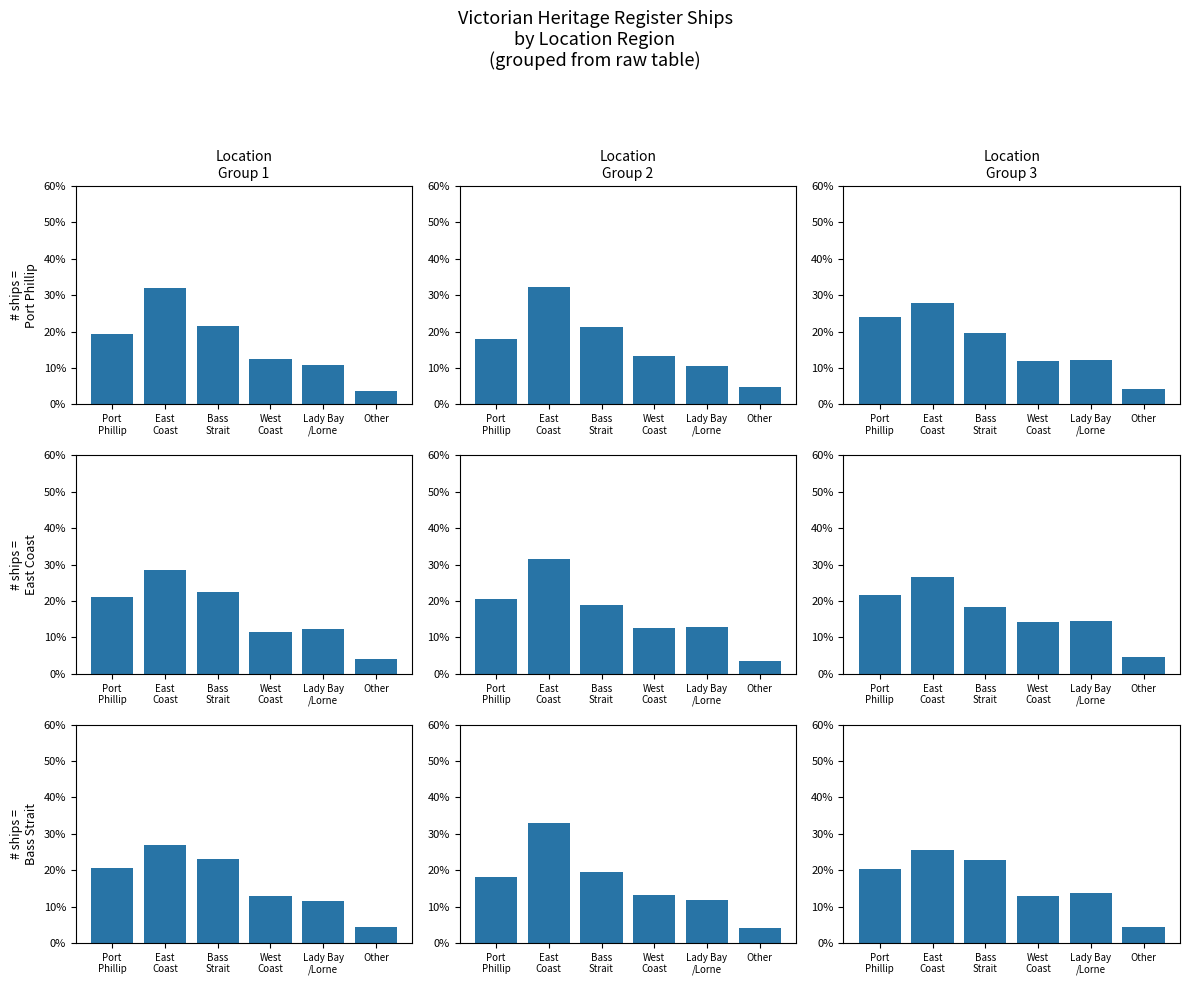

List the labels in order of value, smallest first.

Other, West
Coast, Lady Bay
/Lorne, Port
Phillip, Bass
Strait, East
Coast